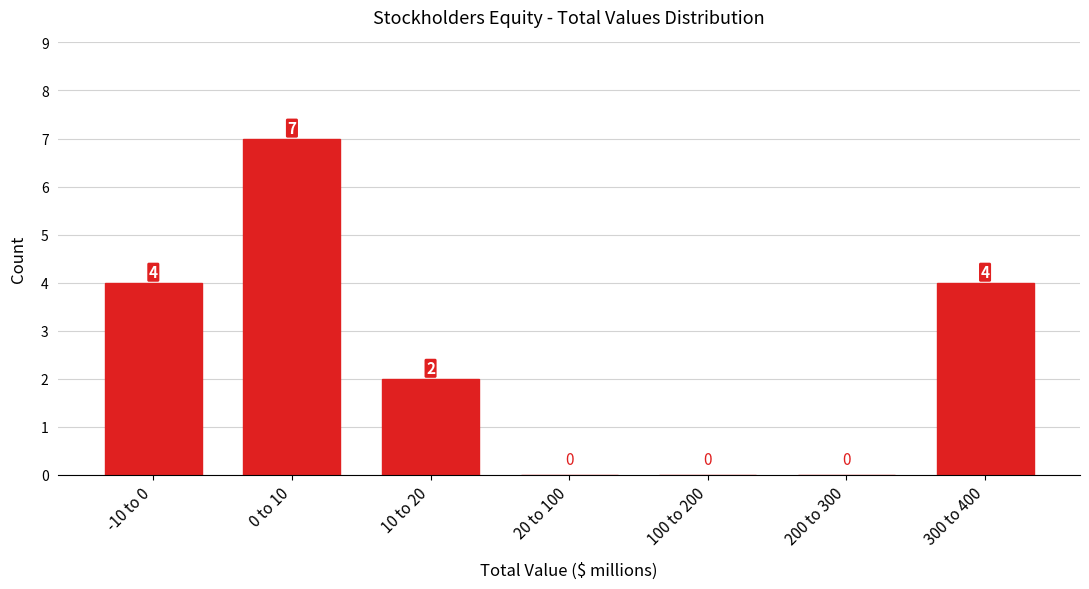

Reading left to right, list all the values displayed in this chart.

-10 to 0=4	0 to 10=7	10 to 20=2	20 to 100=0	100 to 200=0	200 to 300=0	300 to 400=4